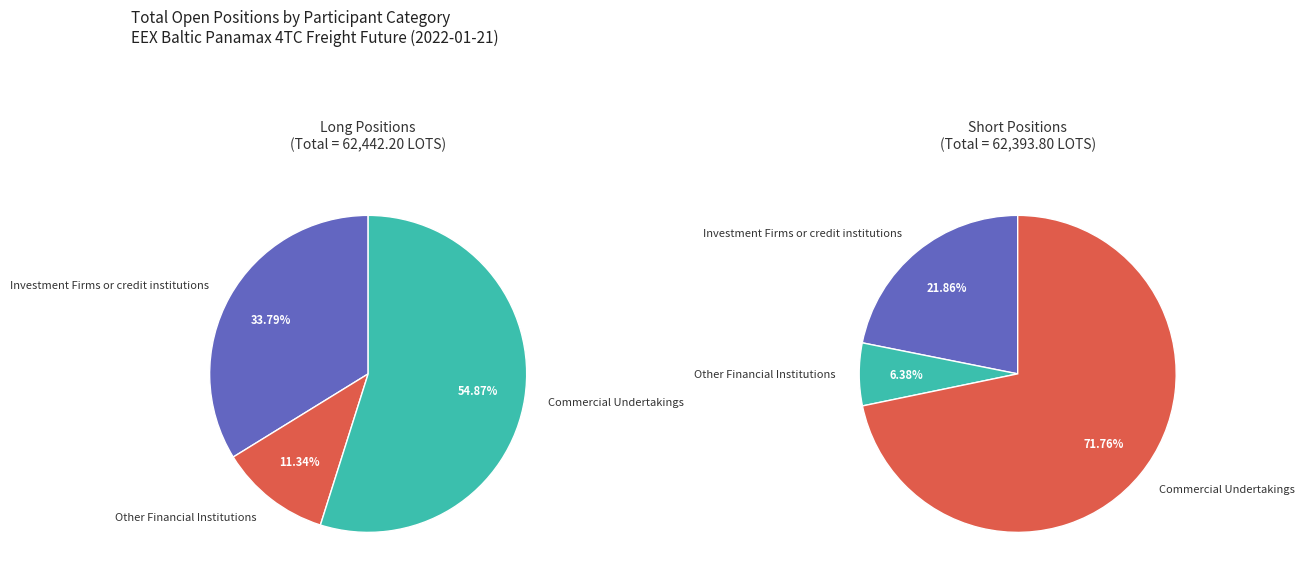

Is it true that Other Financial Institutions is 17% of the pie?

False